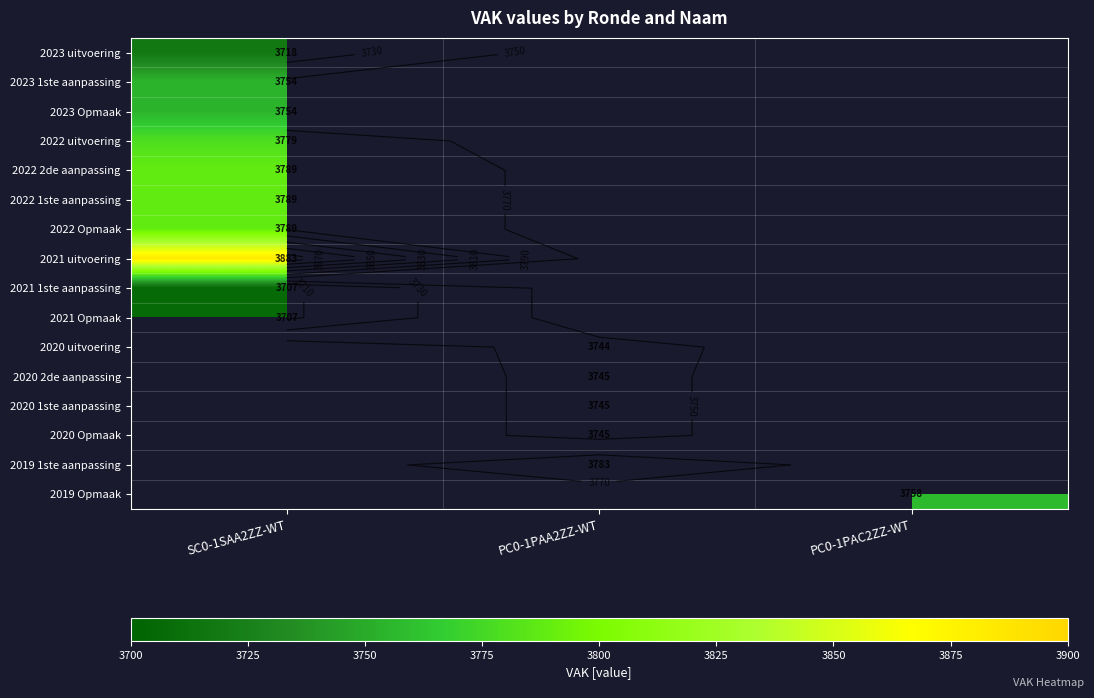

What is the smallest value displayed?

3707.0